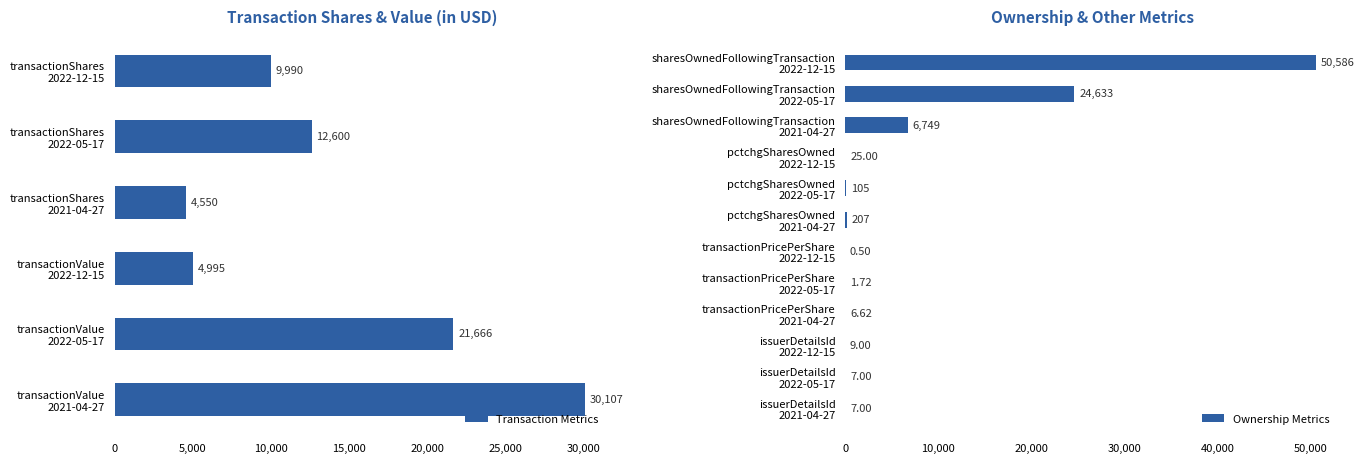

Reading left to right, what are all the values shown in this chart?

transactionShares: 9990.0	12600.0	4550.0
transactionPricePerShare: 0.5	1.7	6.6
transactionValue: 4995.0	21666.0	30107.0
sharesOwnedFollowingTransaction: 50586.0	24633.0	6749.0
pctchgSharesOwned: 25.0	105.0	207.0
issuerDetailsId: 9.0	7.0	7.0